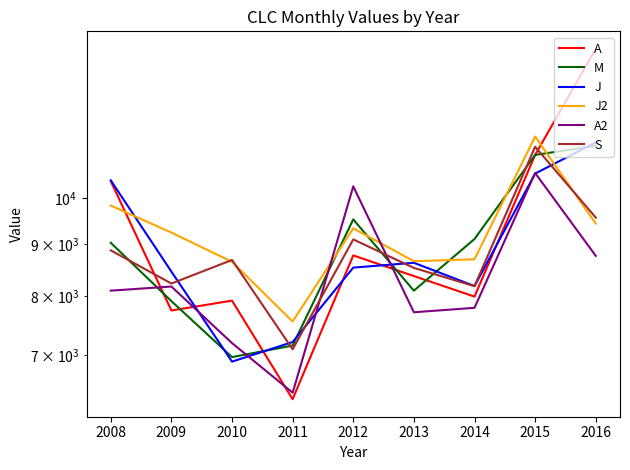

True or false: J2 has a value of 8702 at 2014.

True